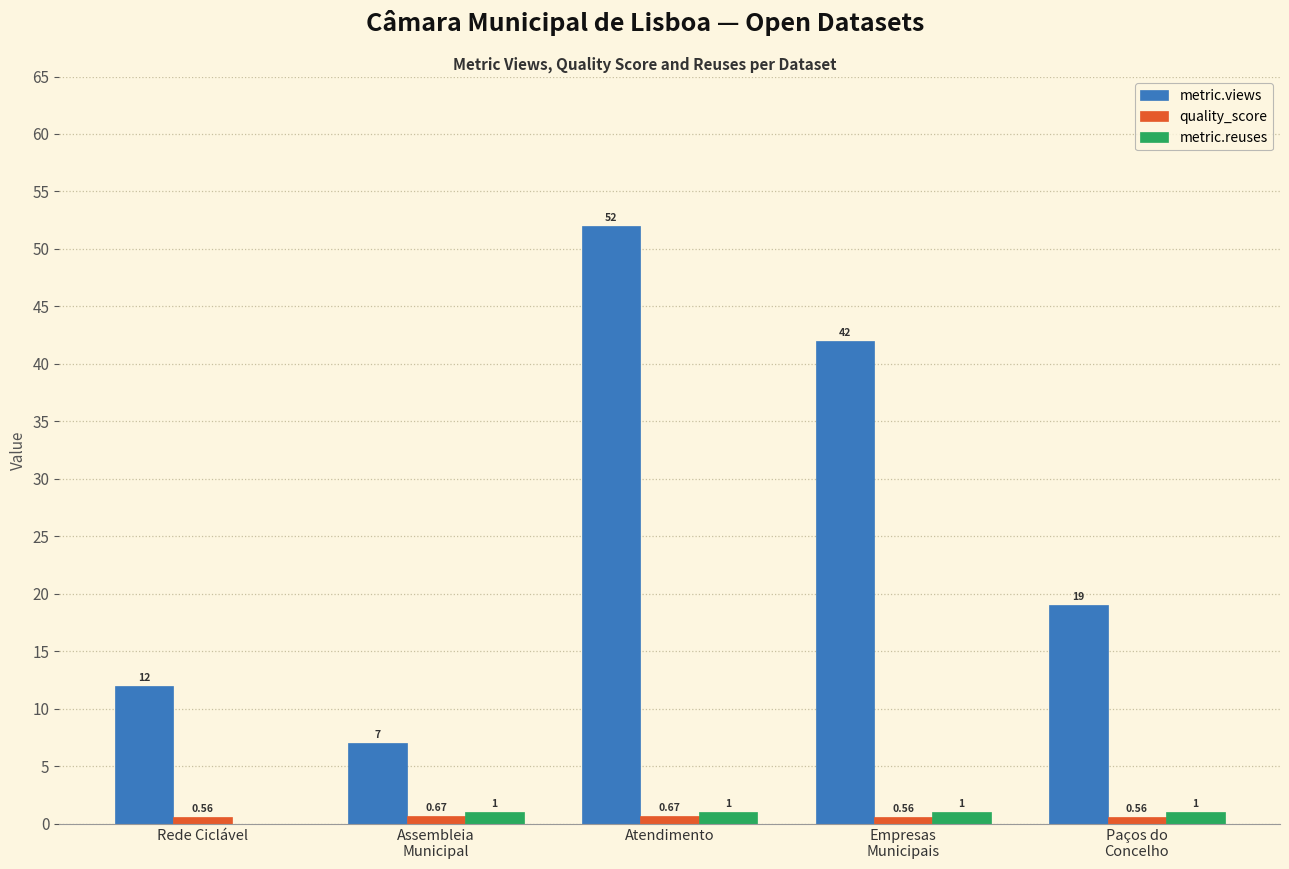

At which category does the chart reach its peak across all series?

Atendimento